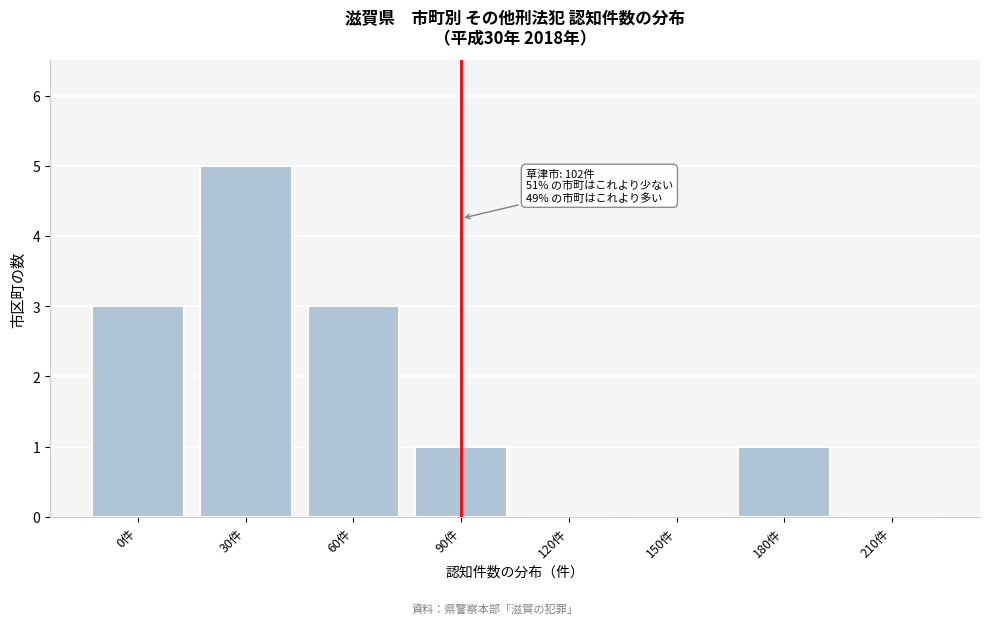

Reading left to right, transcribe all the data shown in this chart.

0件=3	30件=5	60件=3	90件=1	120件=0	150件=0	180件=1	210件=0